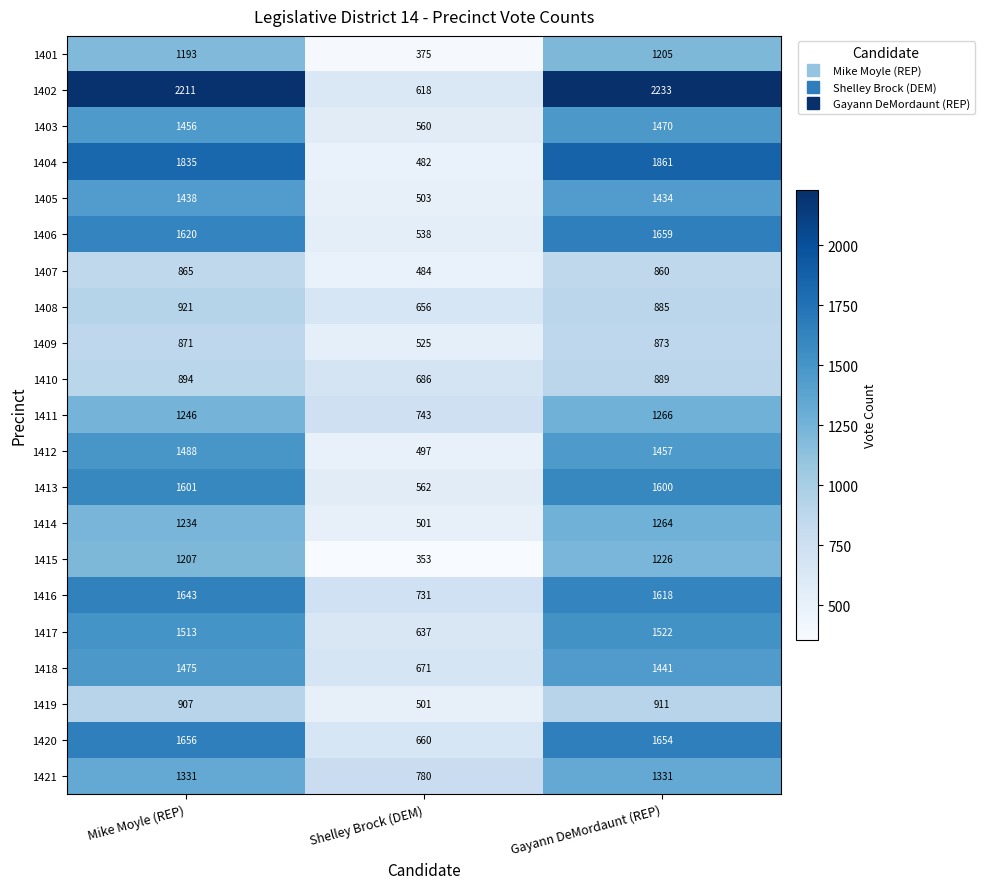

What is the sum of all 1404 values?

4178